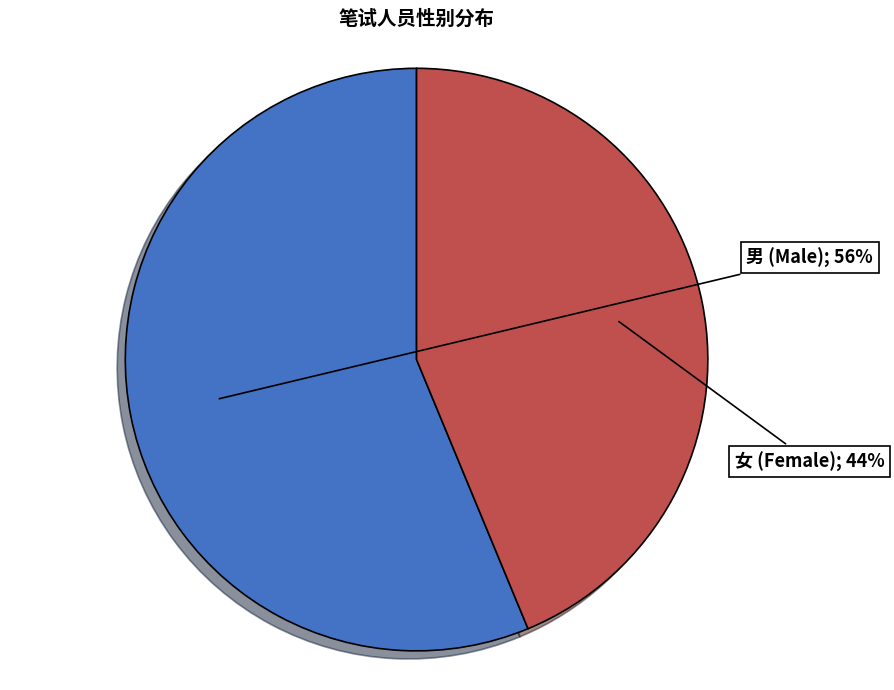

To the nearest percent, what is the average slice percentage?

50%